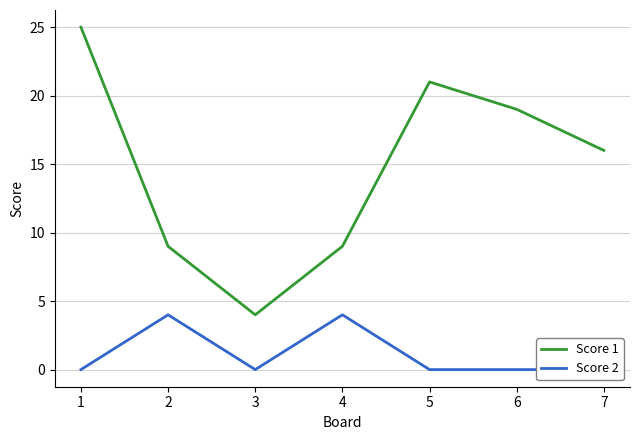

Count the number of categories in the chart.

7